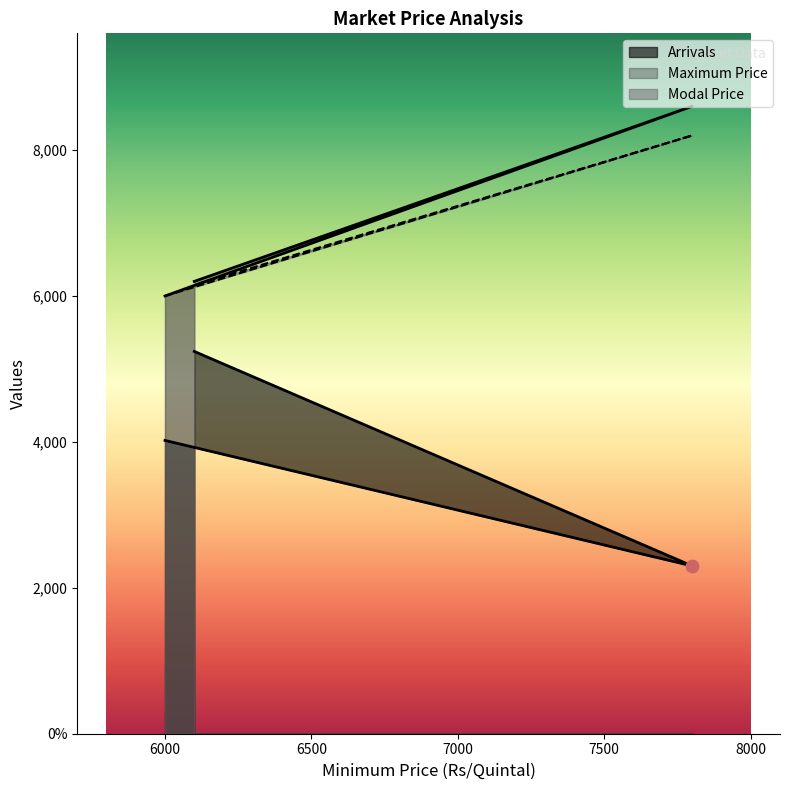

At how many categories does at least one series exceed 5774?

3